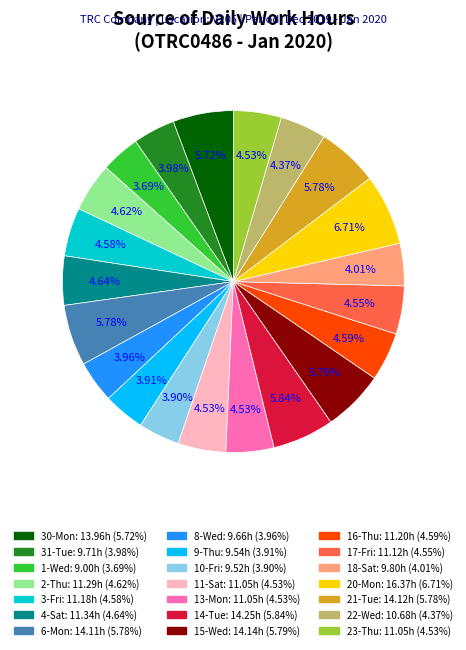

Count the number of slices in the pie.

21